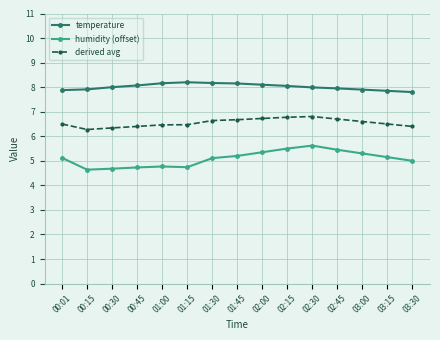

Is it true that humidity (offset) equals 1.7 at 00:15?

False